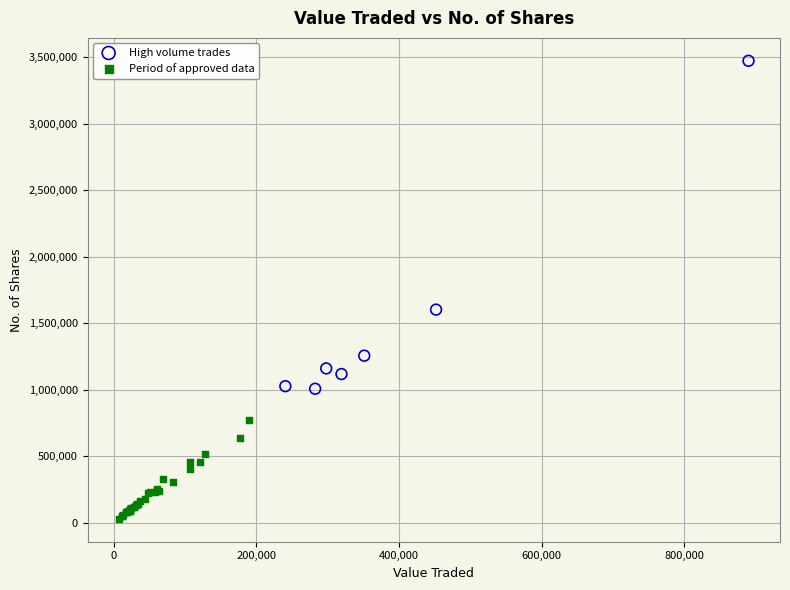

Which series reaches the minimum Y coordinate?

Period of approved data